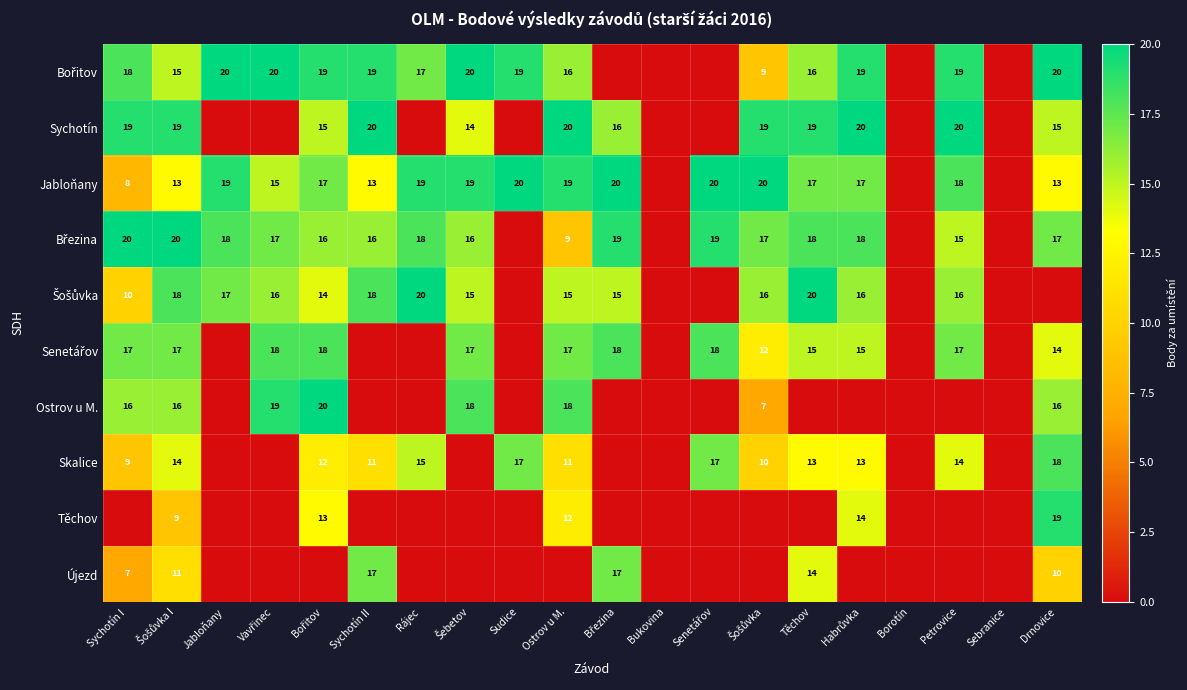

What is the difference between the highest and lowest values at Sychotín II?

20